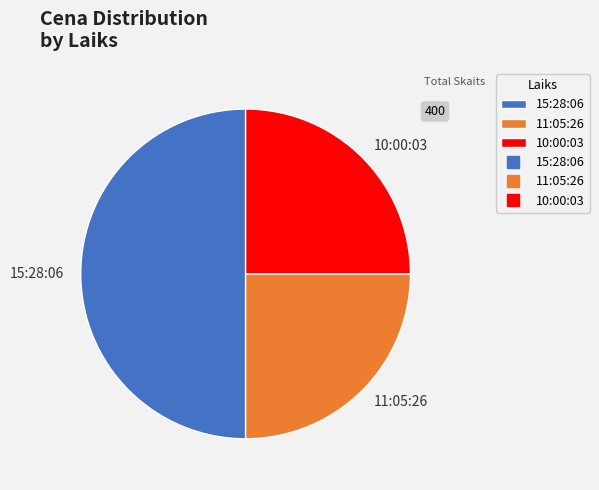

Is the sum of 15:28:06 and 11:05:26 greater than half?

Yes